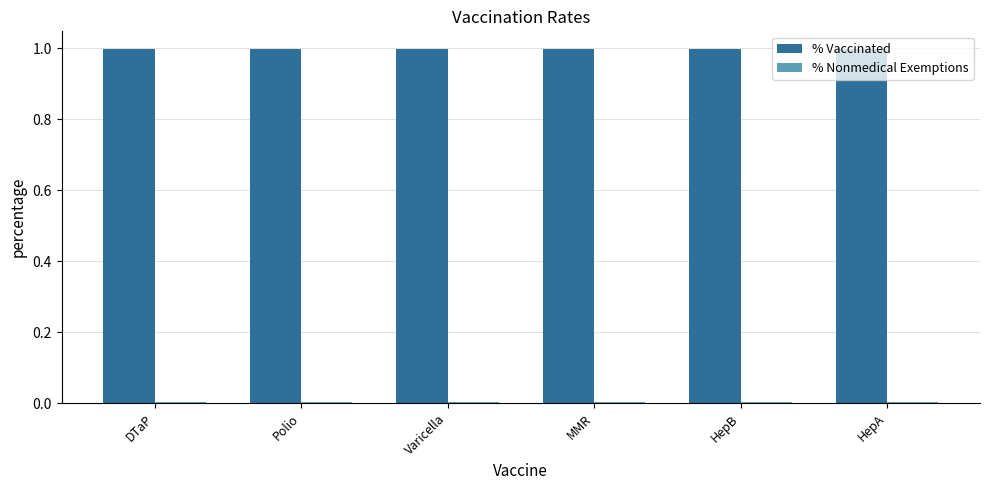

Does the chart contain stacked bars?

No